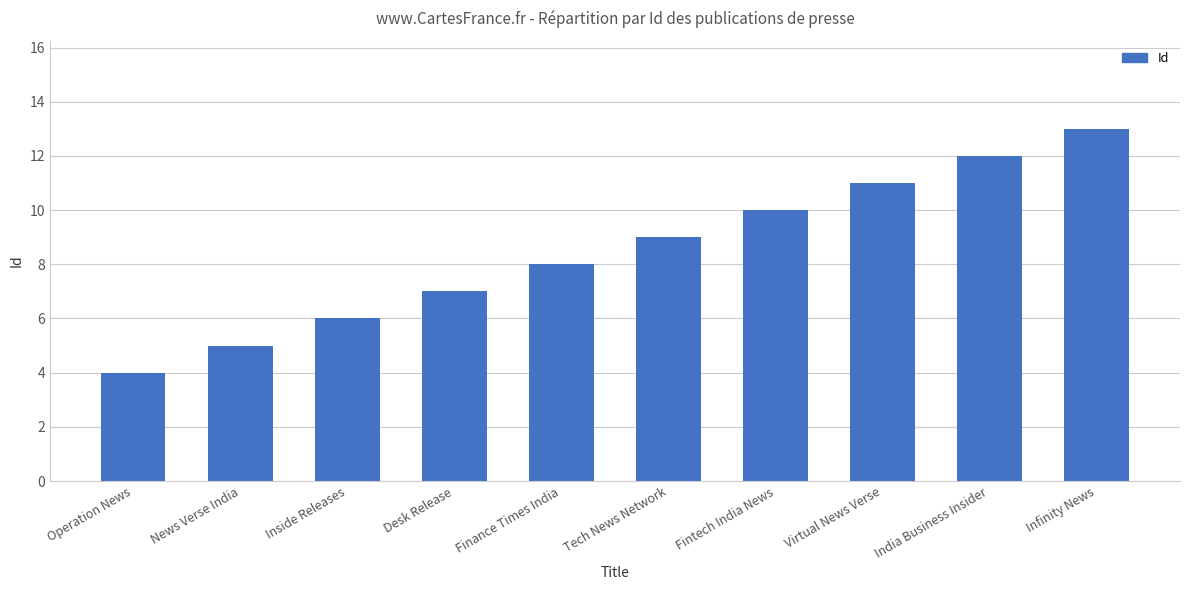

Which label corresponds to the smallest value in the chart?

Operation News